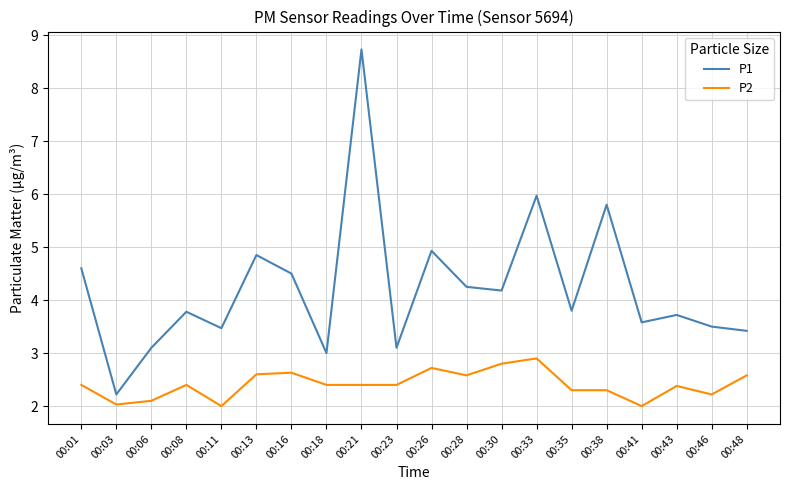

At 00:13, list the series in order from largest to smallest.

P1, P2